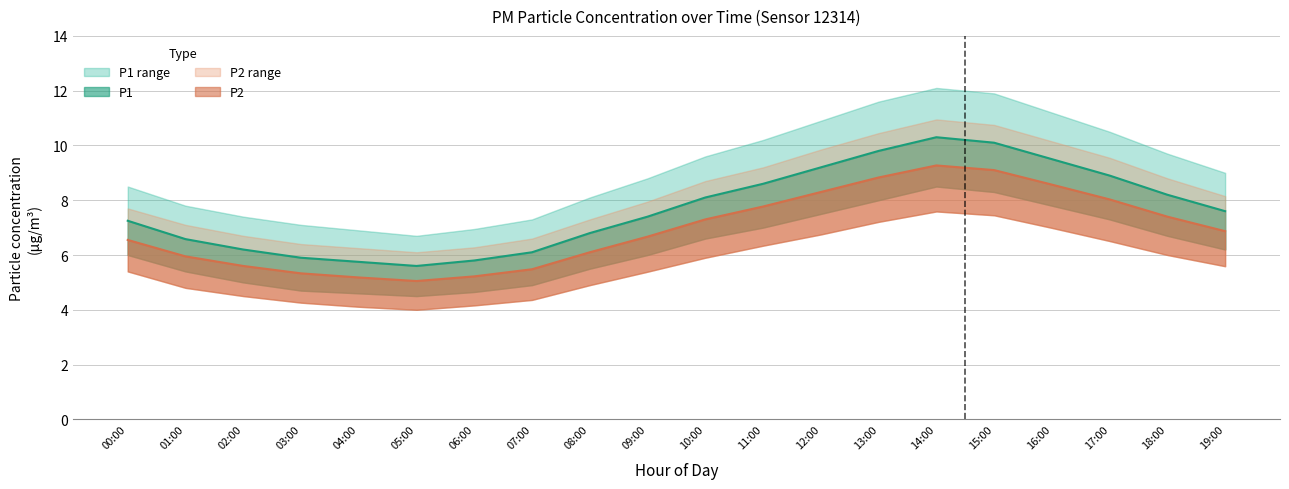

What is the value of the P2_upper point at the 18th from the left?

9.6